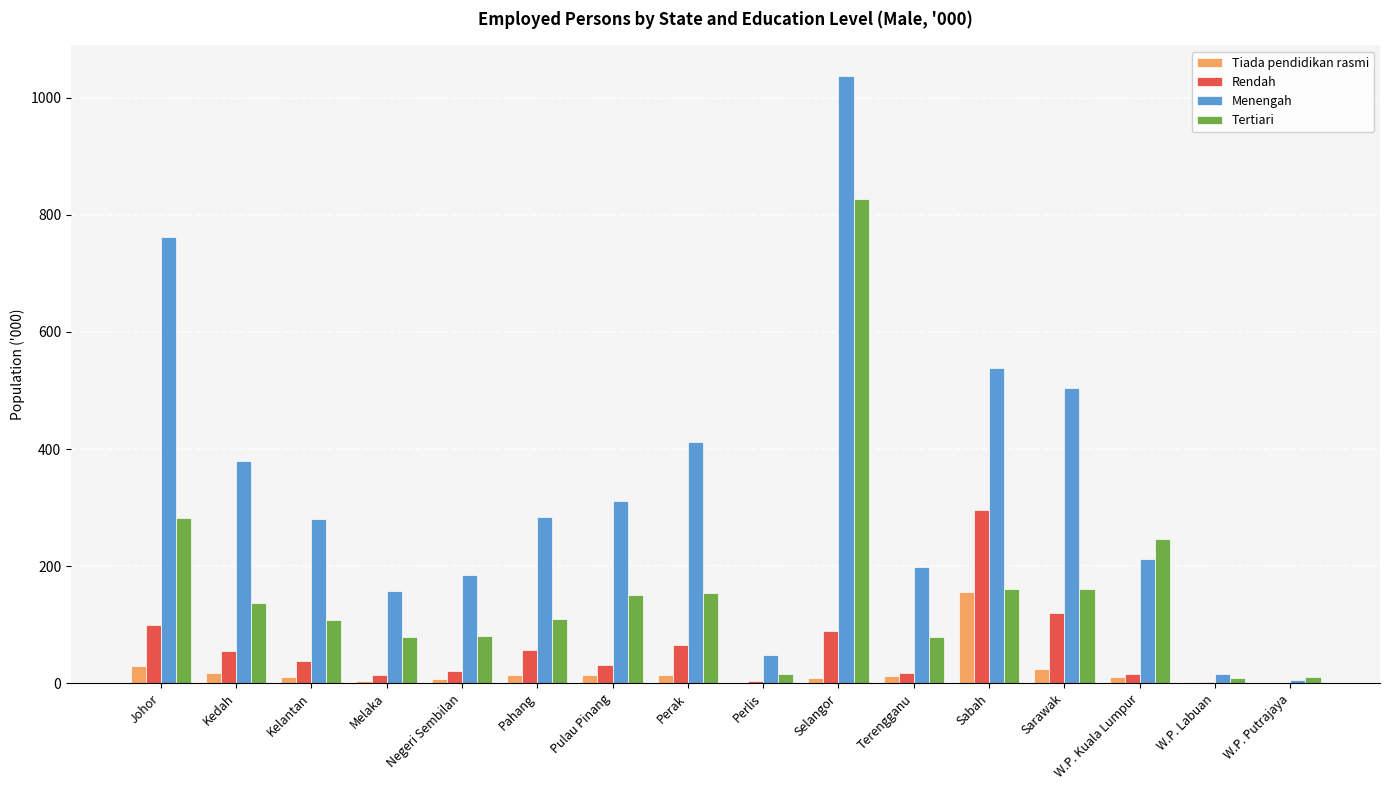

True or false: Menengah has a value of 648.2 at Selangor.

False